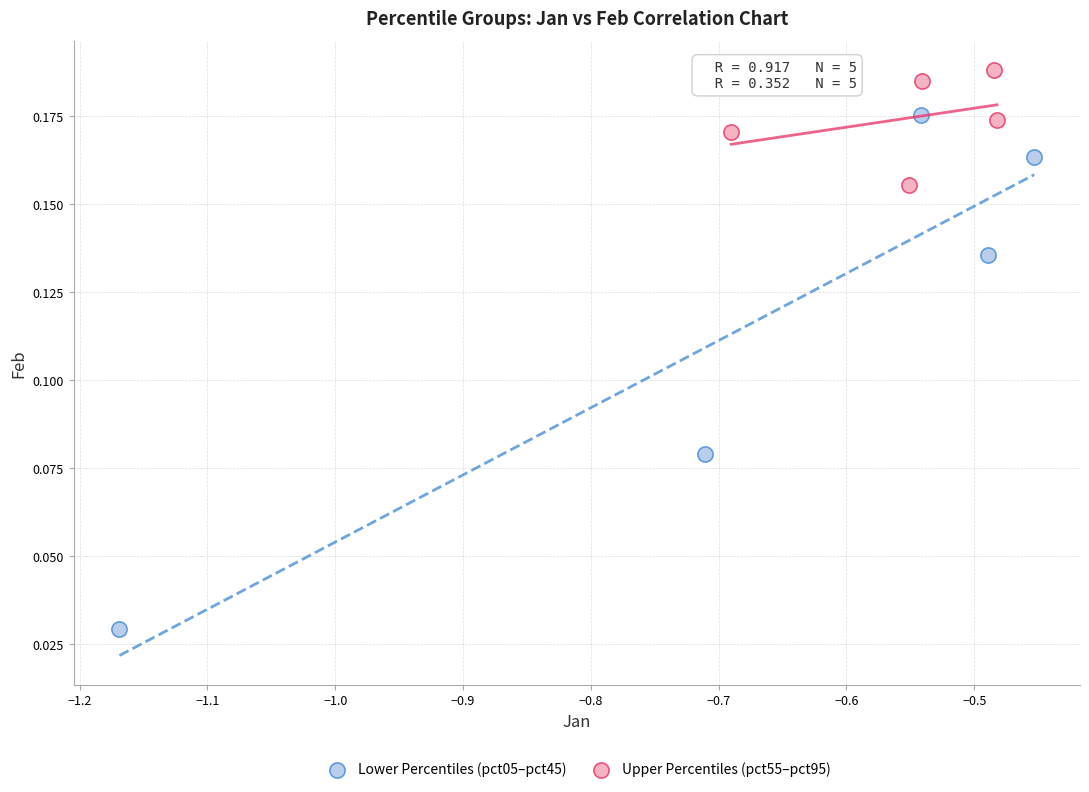

Which series has the largest Y range (max minus min)?

Lower Percentiles (pct05–pct45)